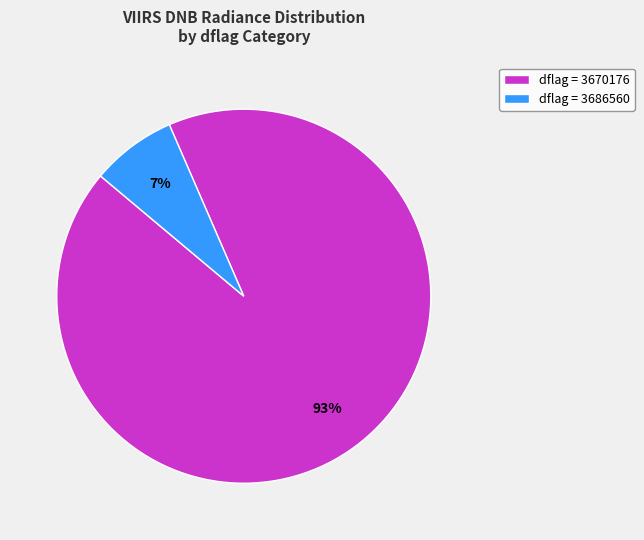

The dflag = 3670176 slice represents 93% of the pie. True or false?

True